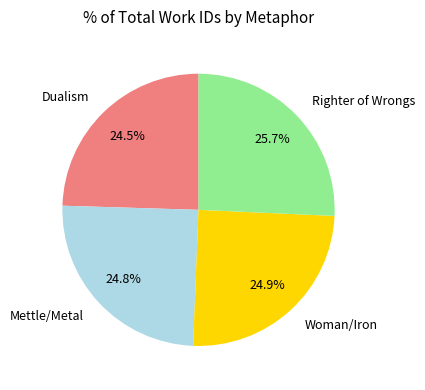

The Mettle/Metal slice represents 25% of the pie. True or false?

True